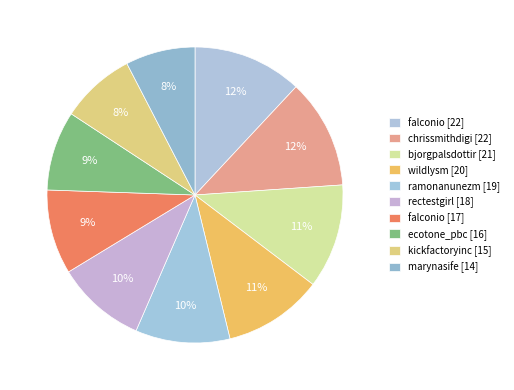

What percentage is NOT represented by rectestgirl [18]?

90.2%